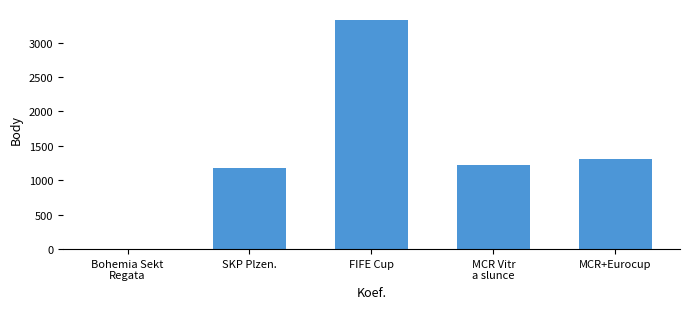

What is the maximum value shown in the chart?

3322